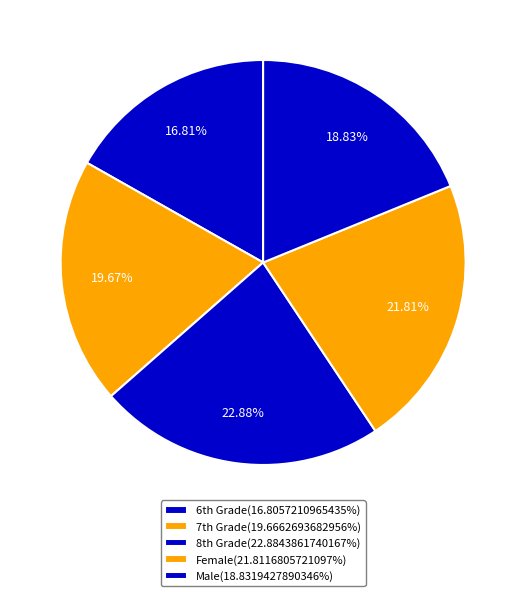

Count the number of slices in the pie.

5